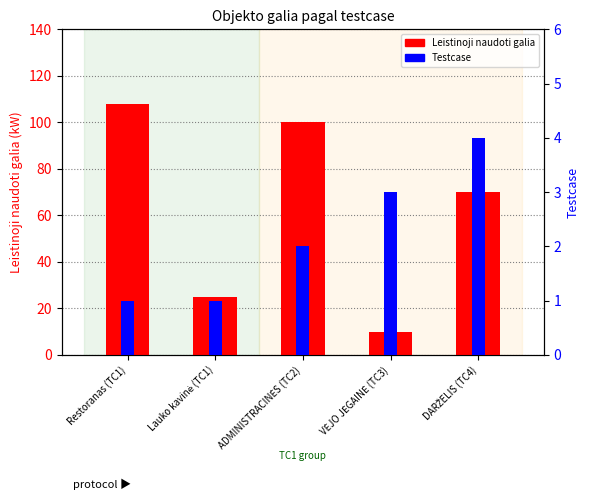

How many Testcase values are between 1 and 3?

4